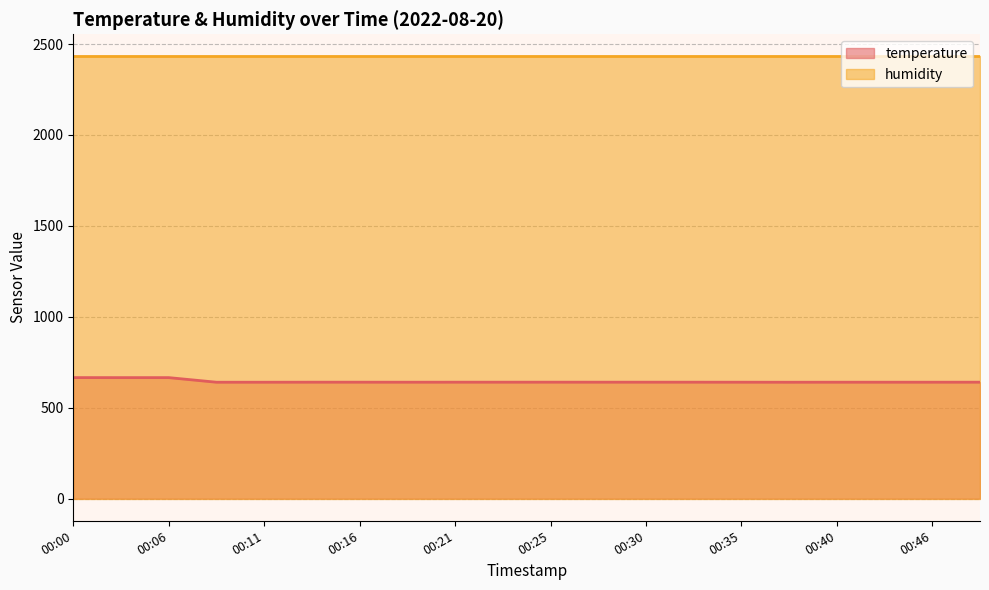

What is the sum of the values at 00:48 and 00:23?

1281.0